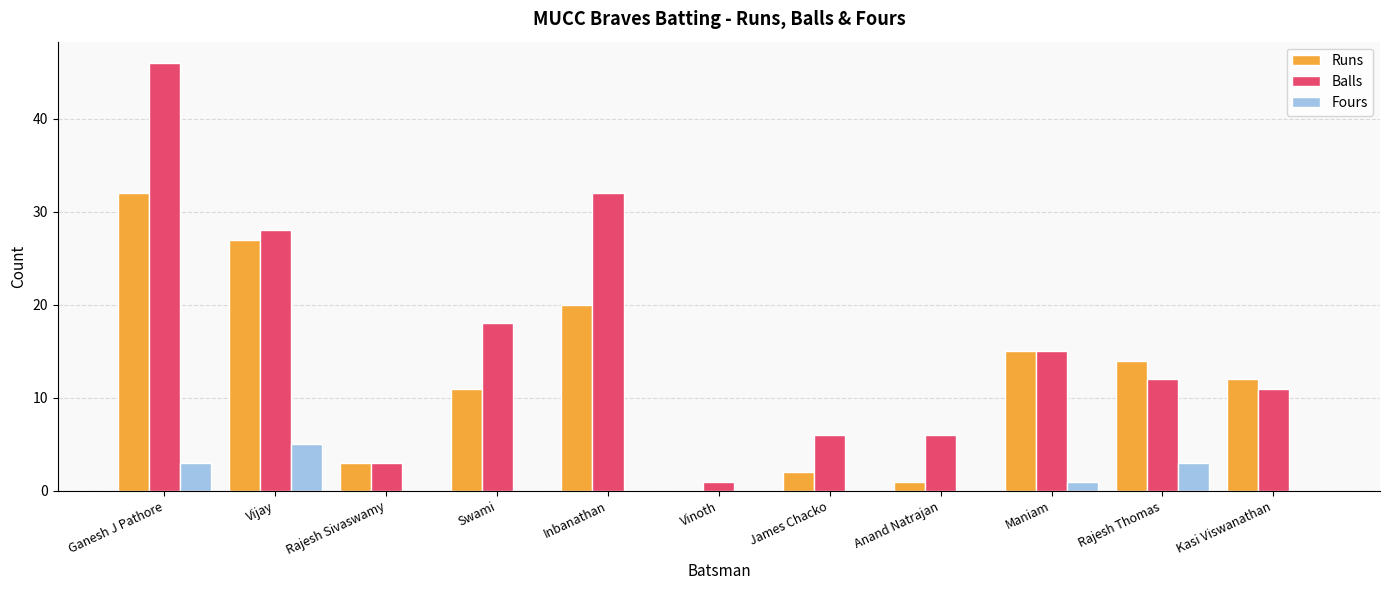

Between Maniam and Kasi Viswanathan, which series saw the biggest shift?

Balls